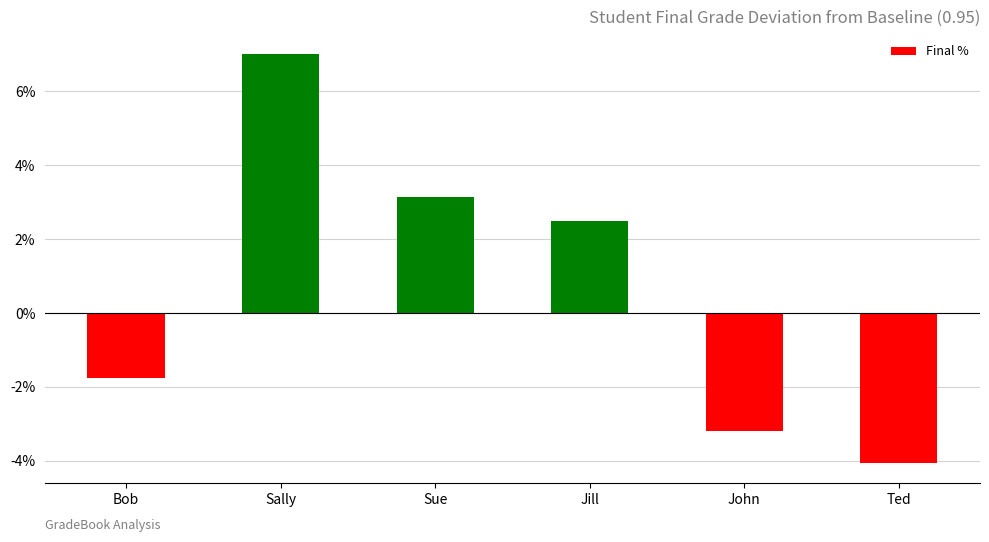

Where does the data first go above 0?

Sally